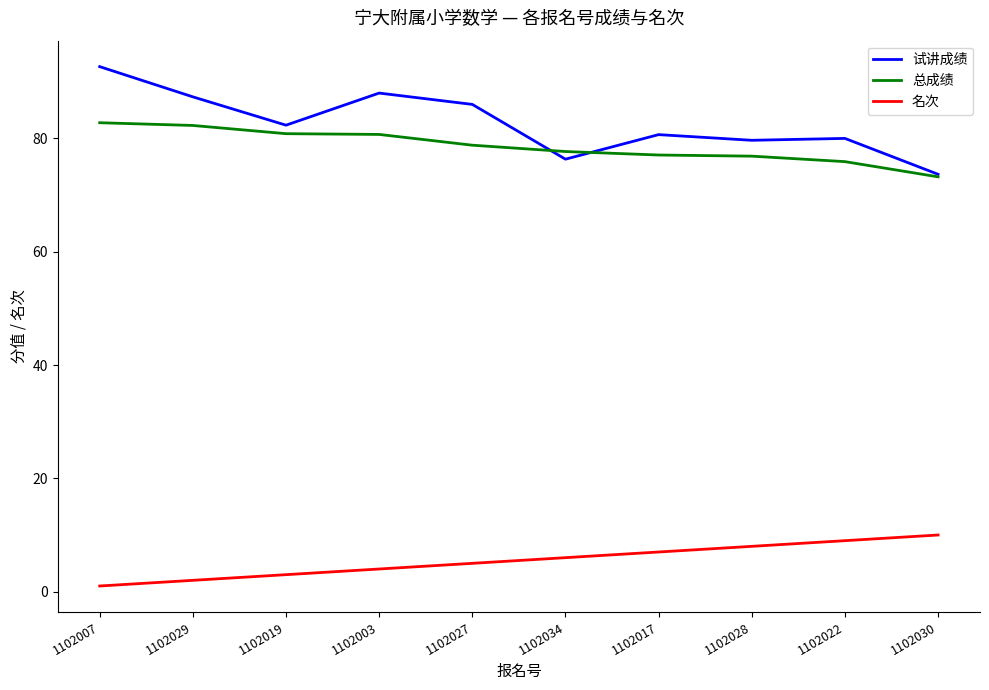

What is the difference between the 名次 values at 1102028 and 1102003?

4.0